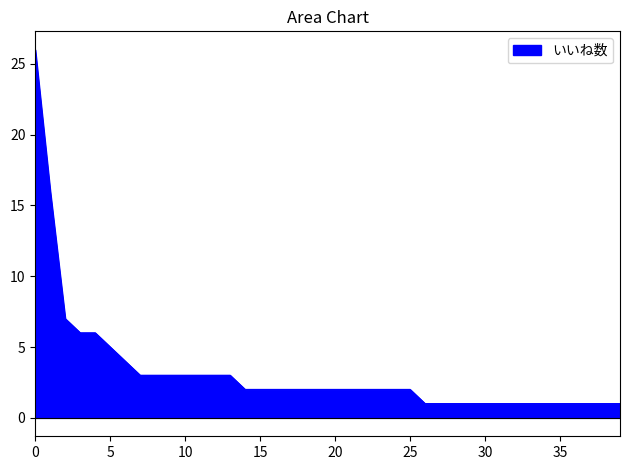

What is the smallest value displayed?

1